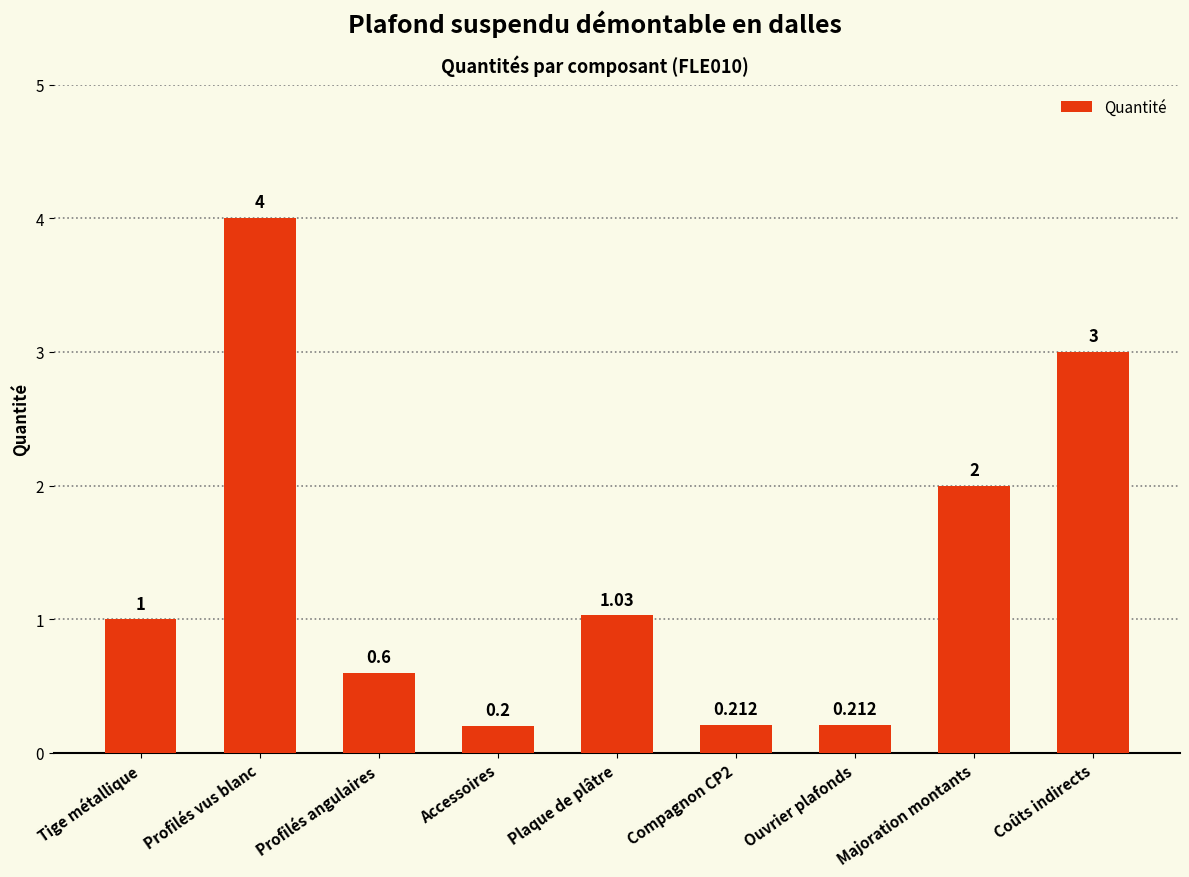

What is the label of the 1st bar from the left?

Tige métallique